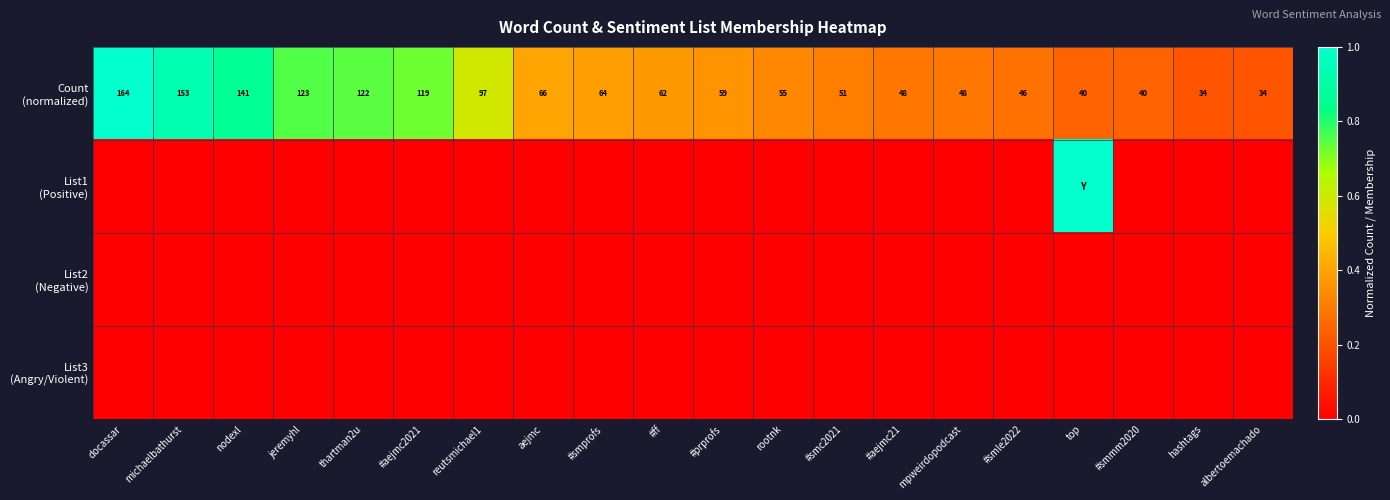

At which label does List1 (Positive) reach its minimum?

docassar